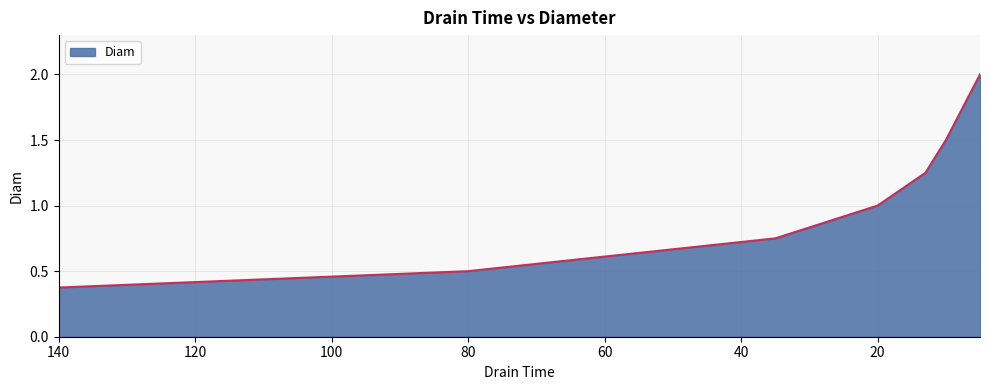

True or false: the data shows 0.5 at 10.

False